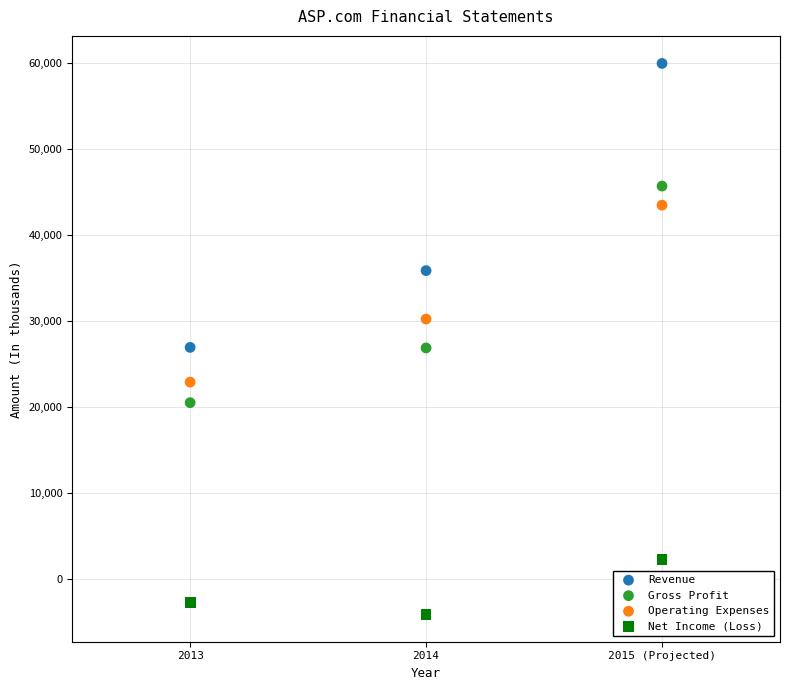

Which series reaches the maximum Y coordinate?

Revenue